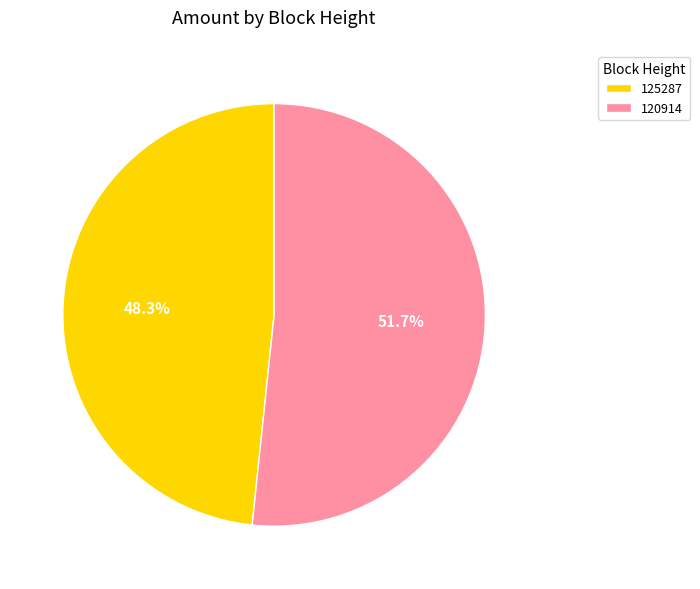

What is the smallest slice in the pie chart?

125287